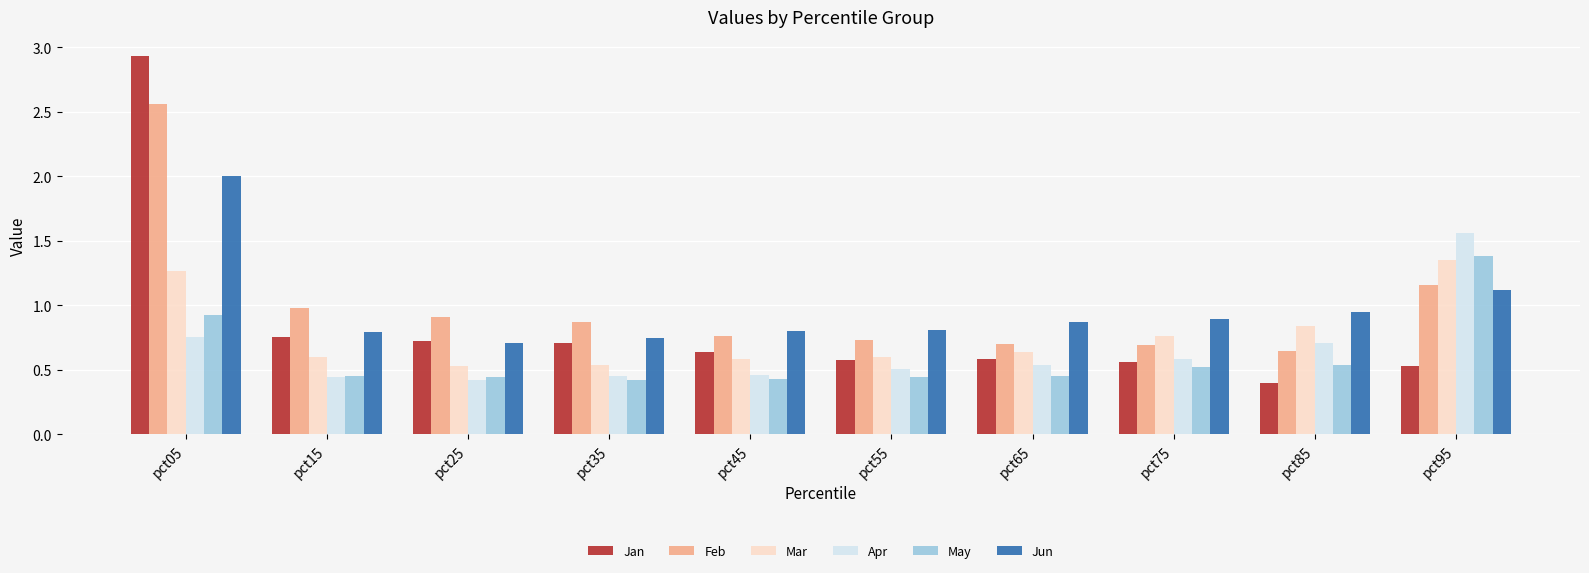

At which category is the sum across all series the highest?

pct05